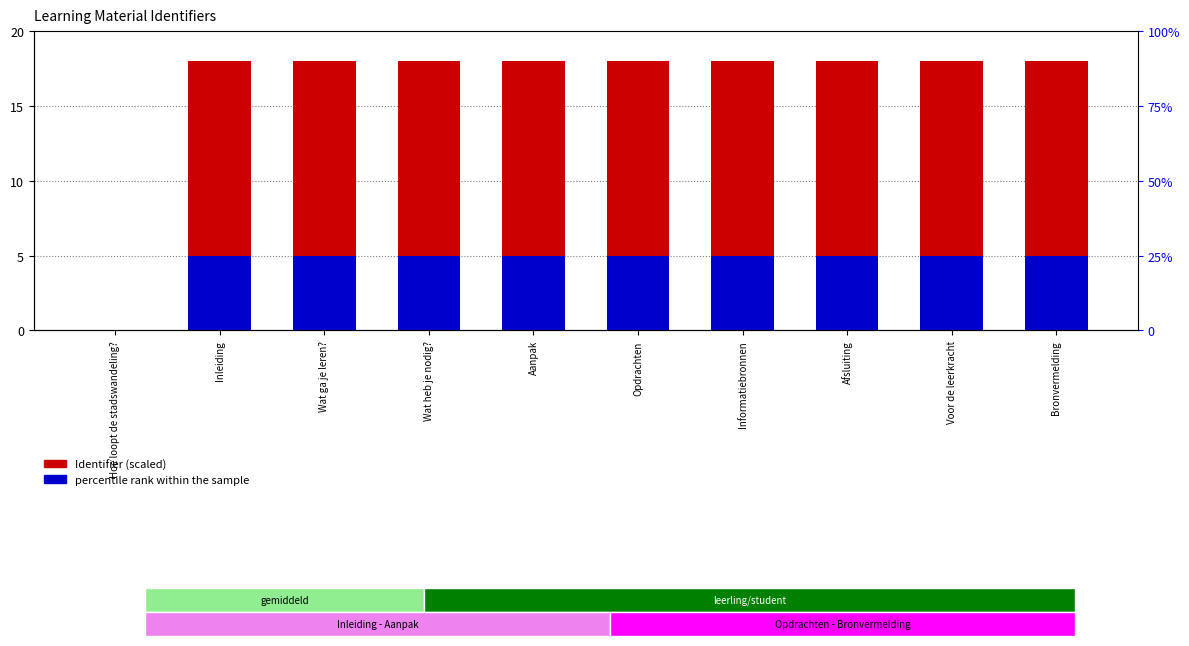

What is the label of the 8th bar from the left?

Afsluiting